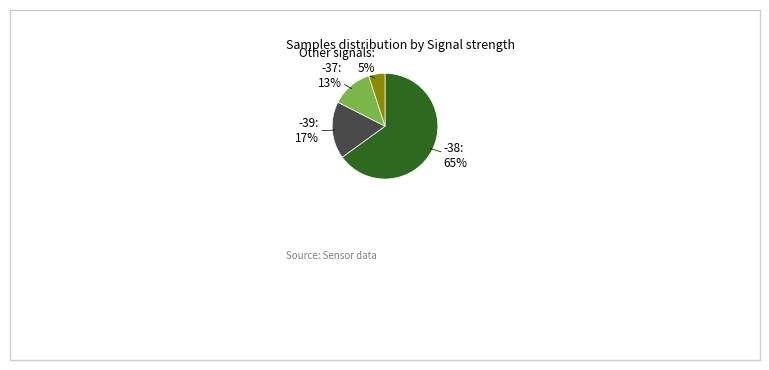

Does any single category account for the majority?

Yes